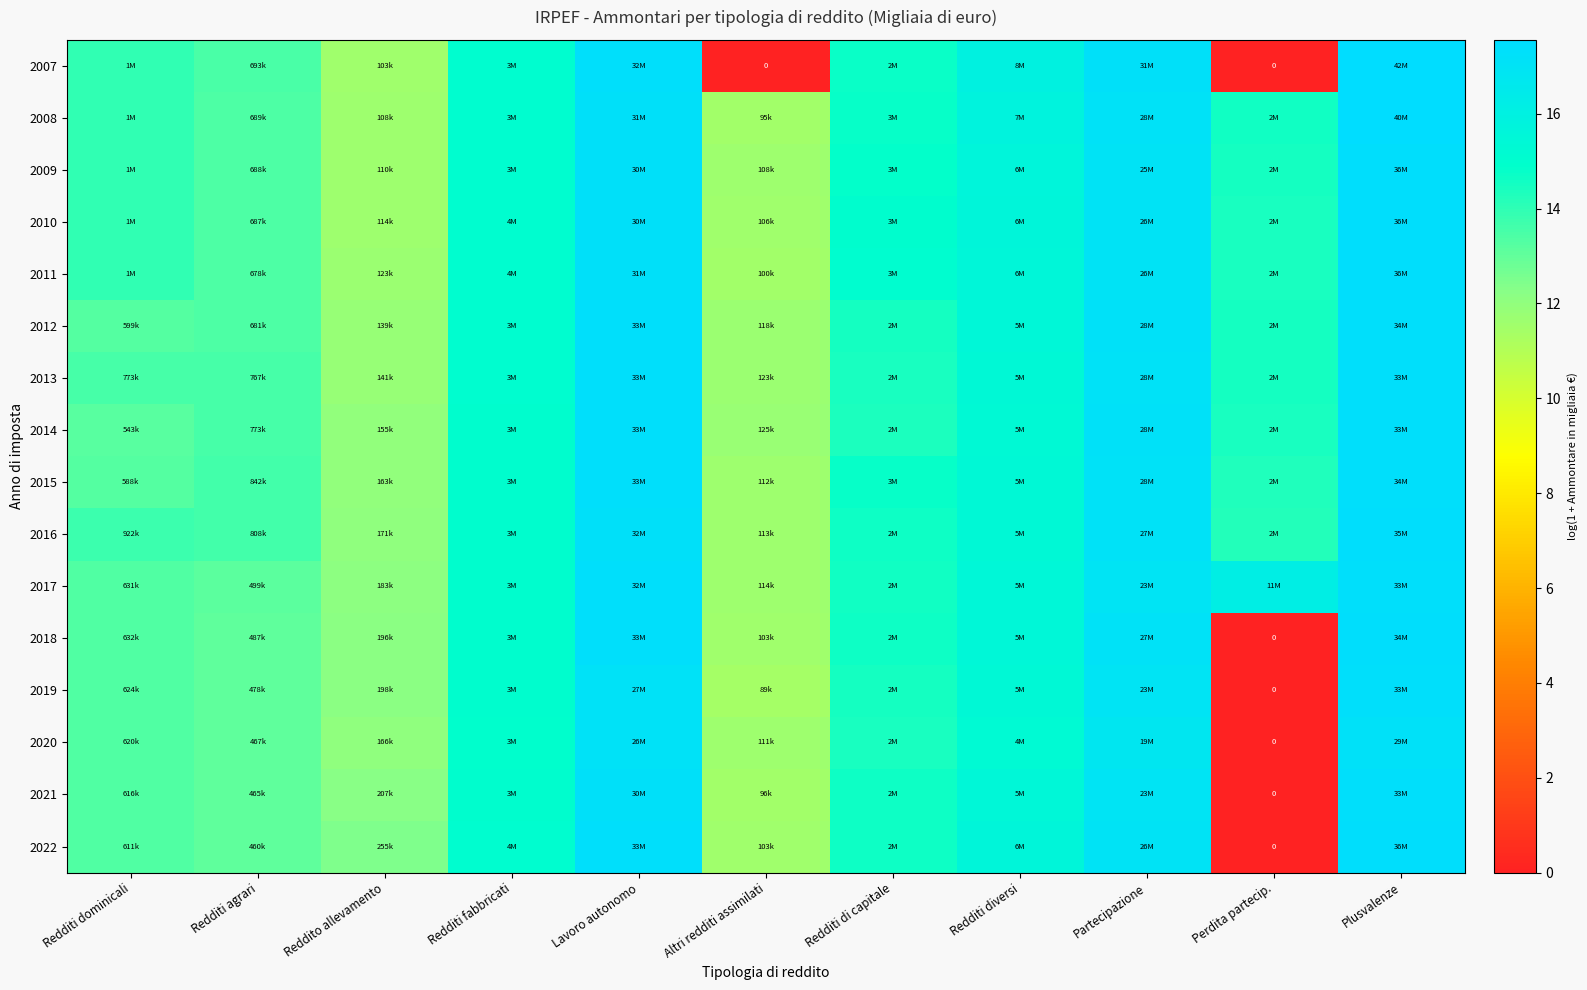

What is the difference between the maximum and minimum values in the 2015 series?

5.7